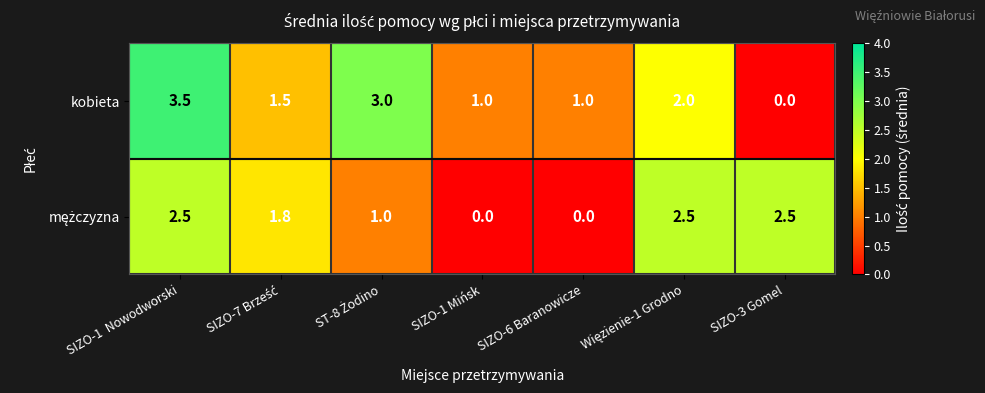

What is the greatest value displayed?

3.5